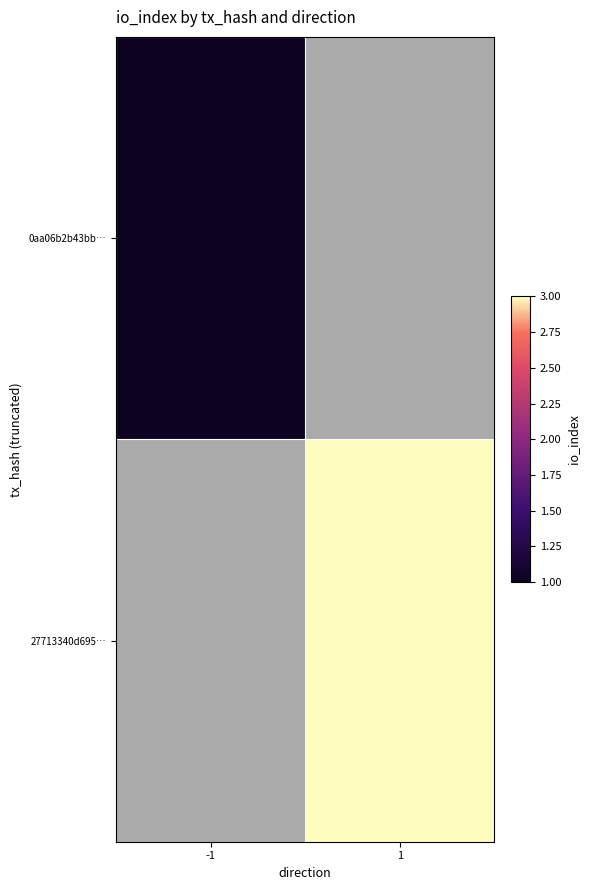

Which category has the highest value across all series?

1